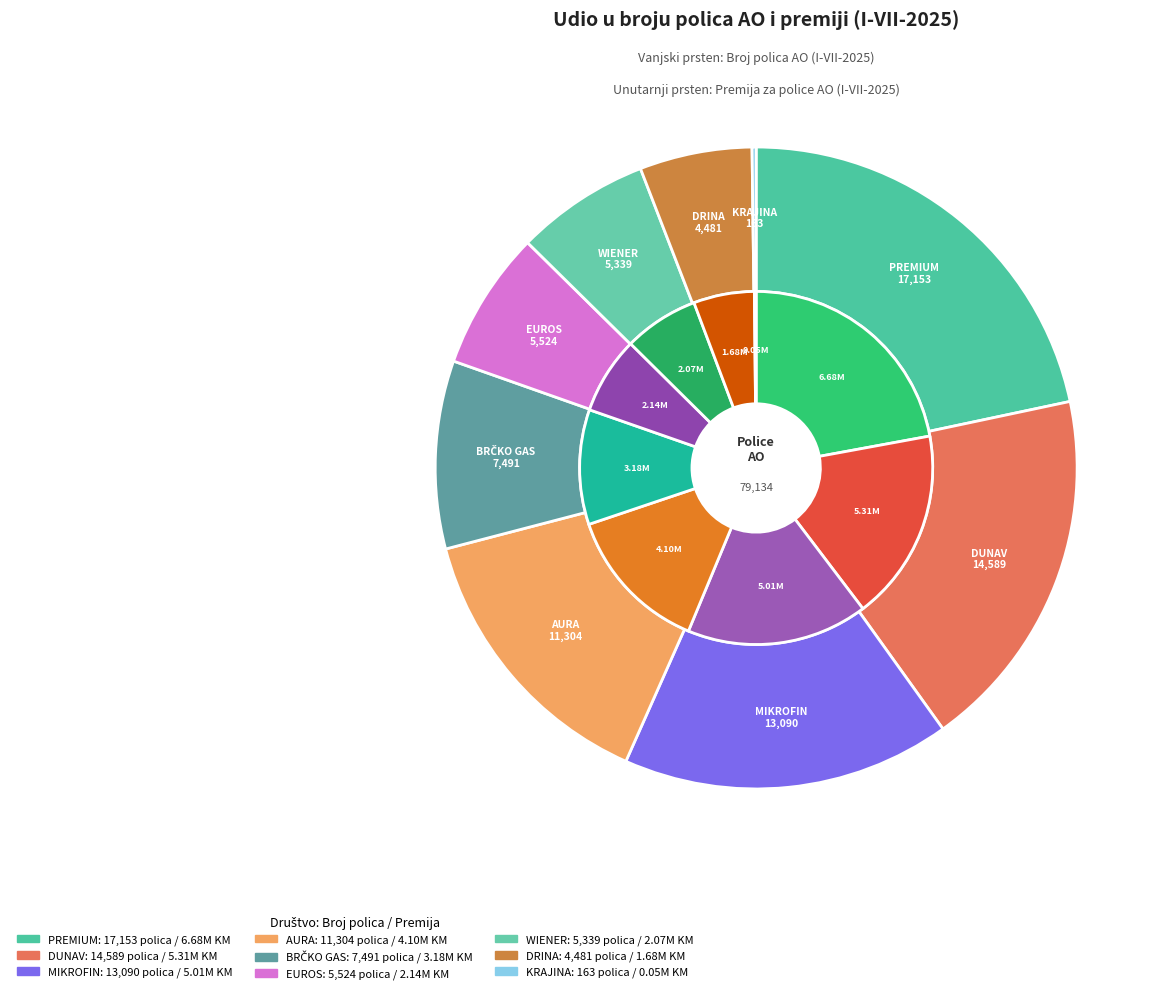

How much of the chart is everything except EUROS?

93.0%